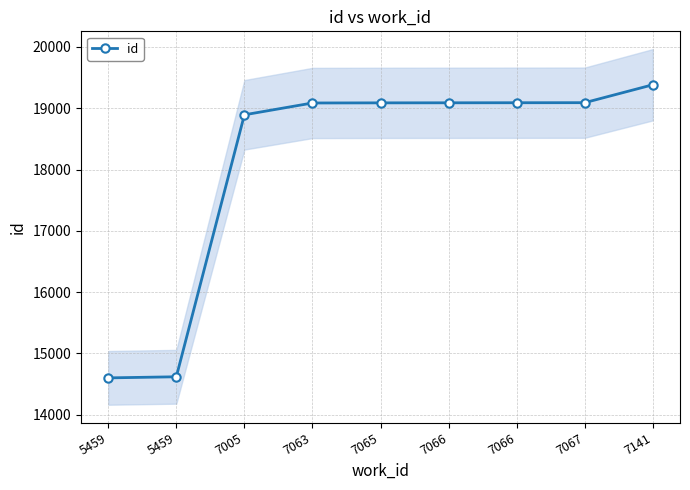

List the labels in order of value, smallest first.

5459, 5459, 7005, 7063, 7065, 7066, 7066, 7067, 7141